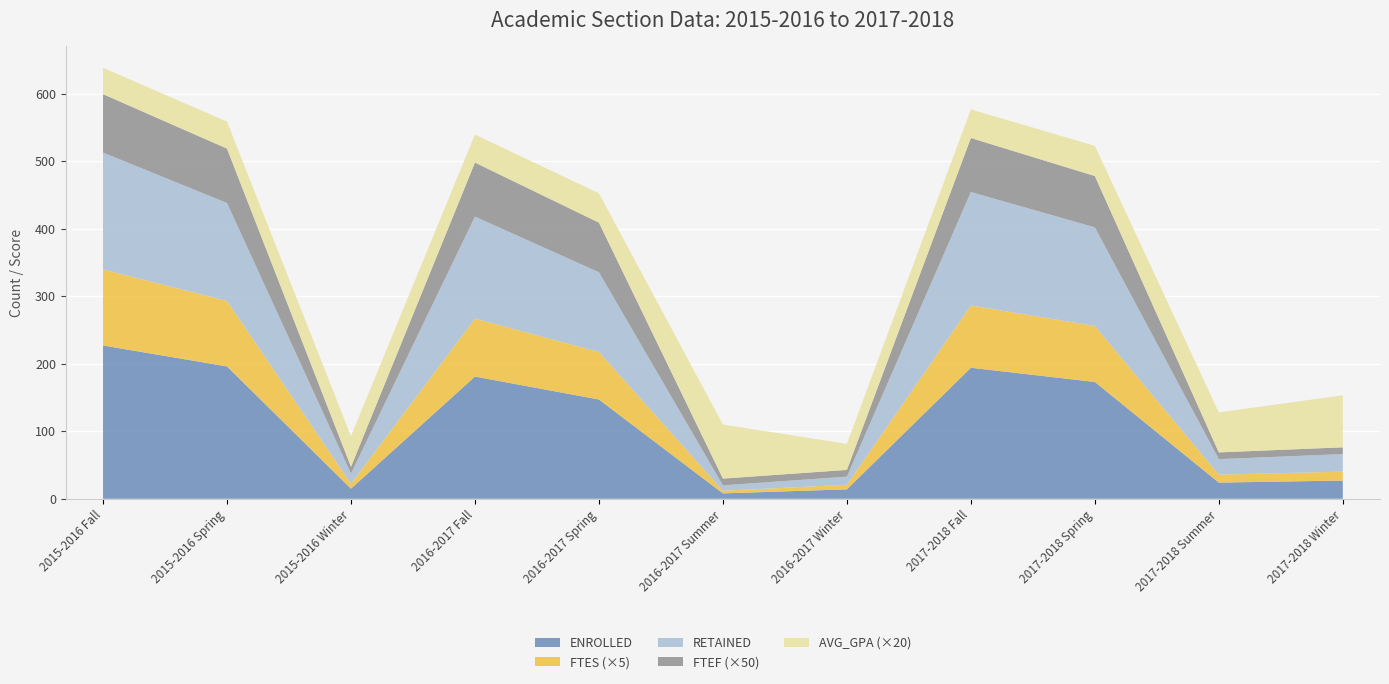

Reading left to right, list all the values displayed in this chart.

AVG_GPA: 2.0	2.0	2.3	2.1	2.2	4.0	1.9	2.1	2.2	3.0	3.9
ENROLLED: 227.0	196.0	15.0	181.0	147.0	8.0	14.0	194.0	173.0	24.0	27.0
RETAINED: 173.0	145.0	15.0	151.0	118.0	8.0	12.0	168.0	146.0	23.0	26.0
FTES: 22.5	19.4	1.5	17.2	14.1	0.8	1.4	18.4	16.6	2.3	2.6
FTEF: 1.7	1.6	0.2	1.6	1.5	0.2	0.2	1.6	1.5	0.2	0.2